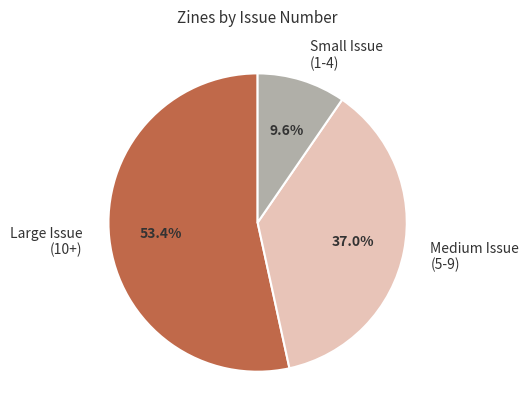

What is the smallest slice in the pie chart?

Small Issue (1-4)